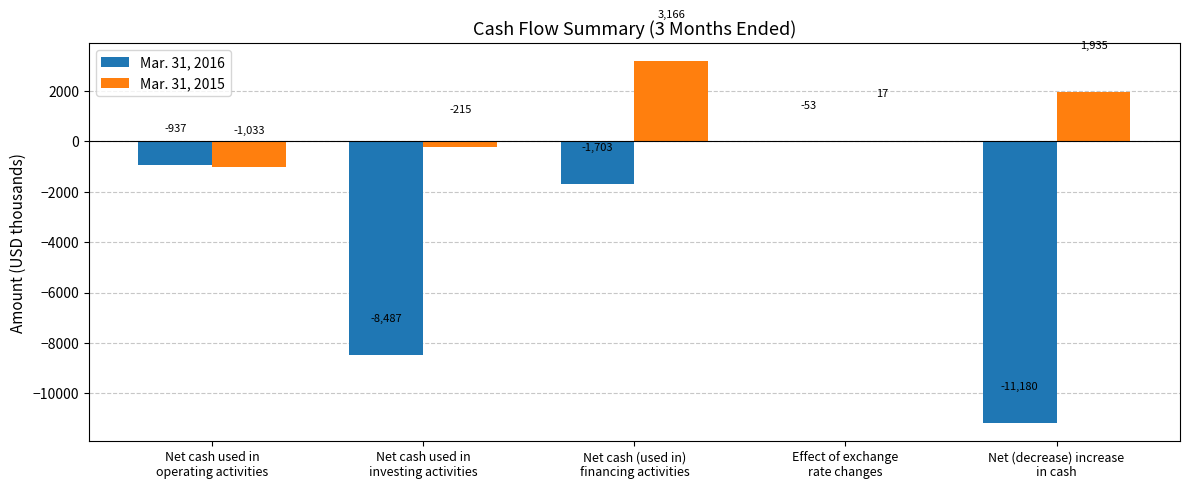

What is the sum of all Mar. 31, 2016 values?

-22360